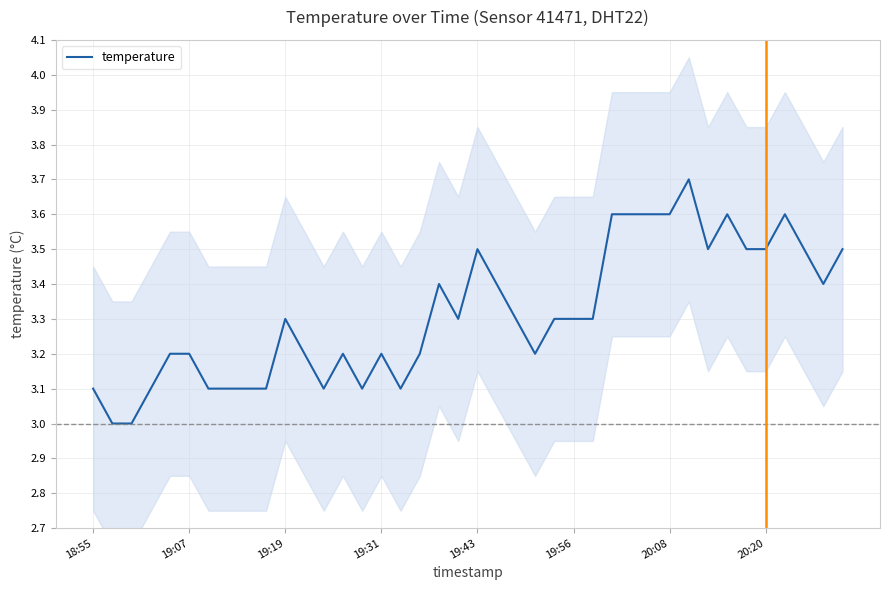

What is the smallest value displayed?

3.0